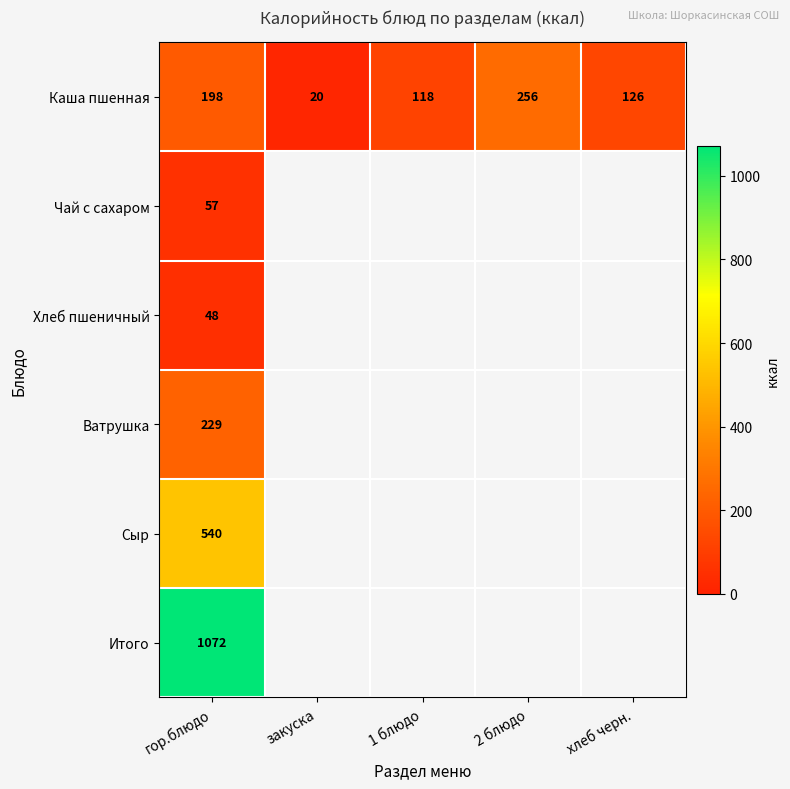

At which category is the sum across all series the highest?

гор.блюдо